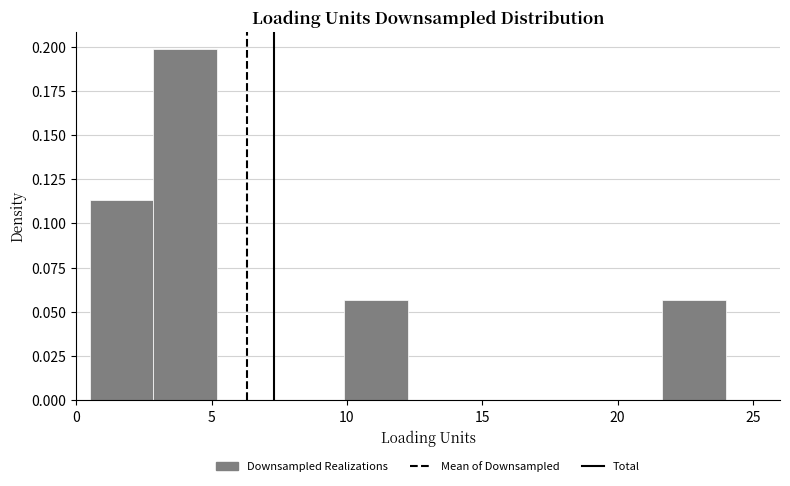

How tall is the bar that spans 21.65 to 24.00 on the x-axis? Neither the bar edges nor the heights are printed on the chart, so give them approximately, as read against the axes.

0.055